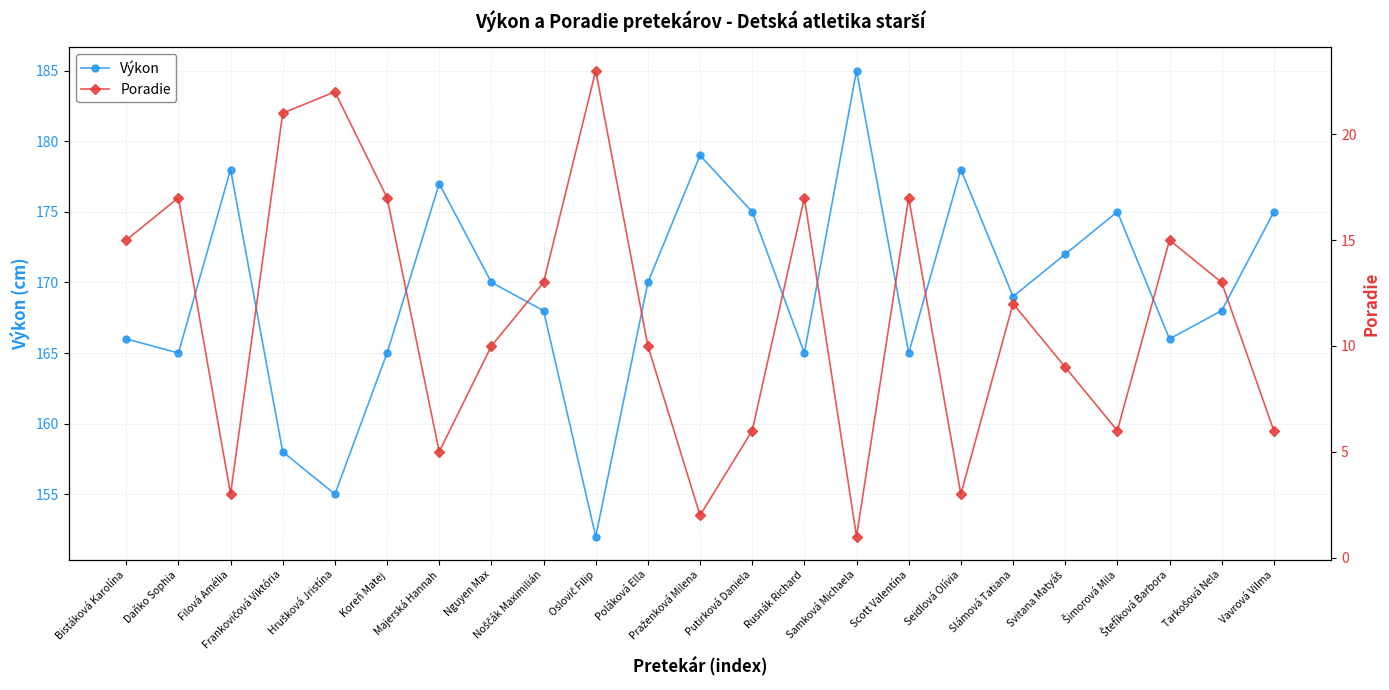

The value of Poradie at Filová Amélia is 3. True or false?

True